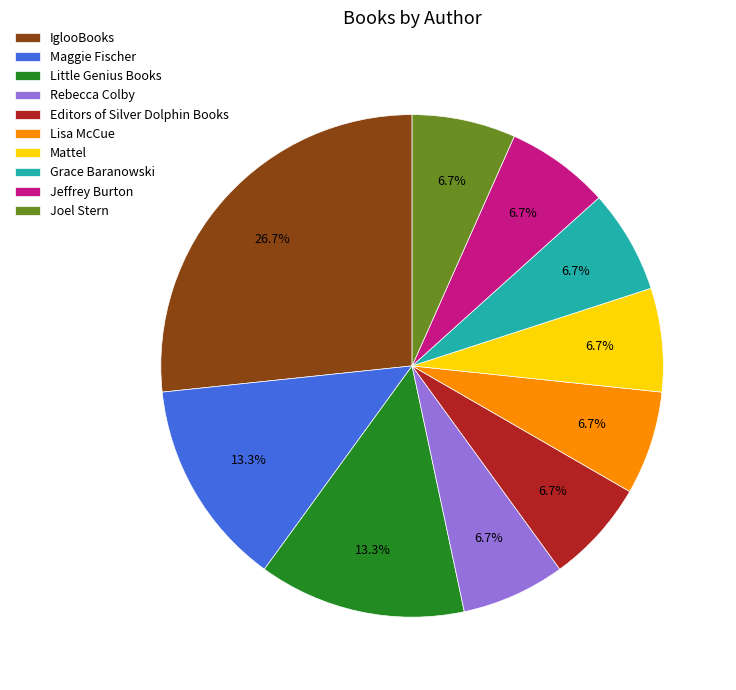

What portion of the pie excludes Joel Stern?

93.3%